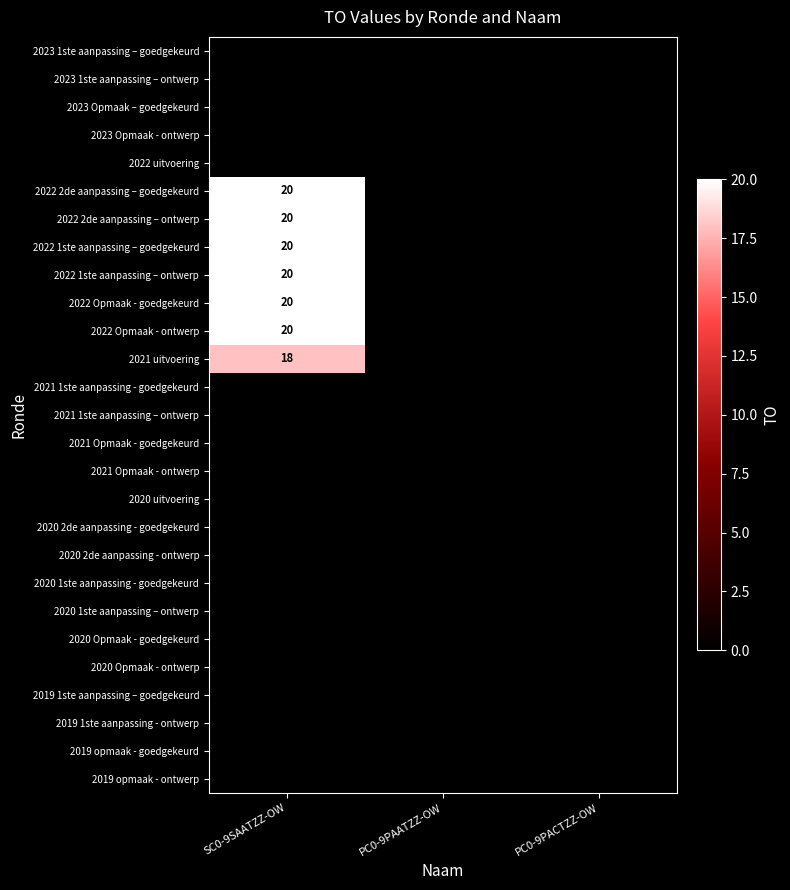

True or false: 2022 2de aanpassing – ontwerp has a value of 14 at SC0-9SAATZZ-OW.

False